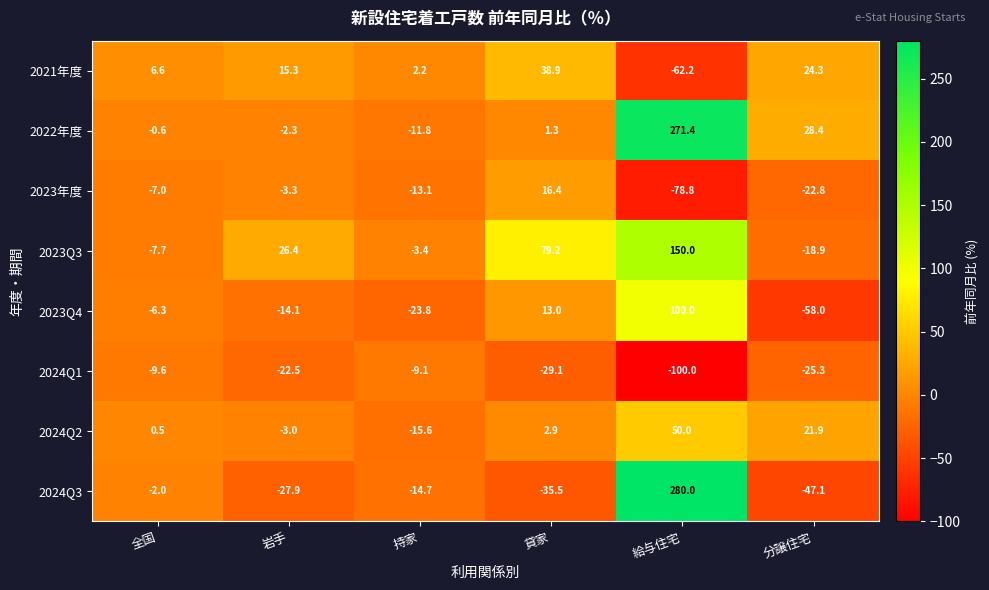

Is it true that 2023Q4 equals -79.4 at 分譲住宅?

False